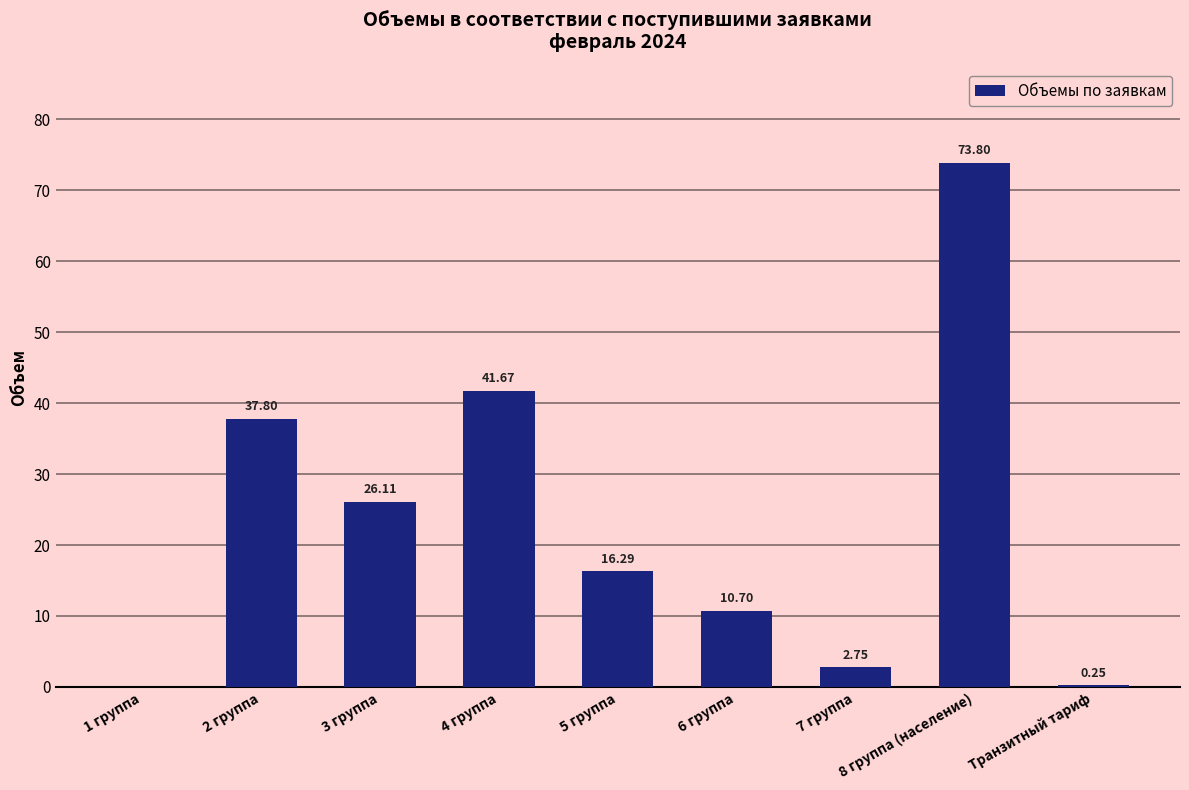

What is the sum of all values?

209.4